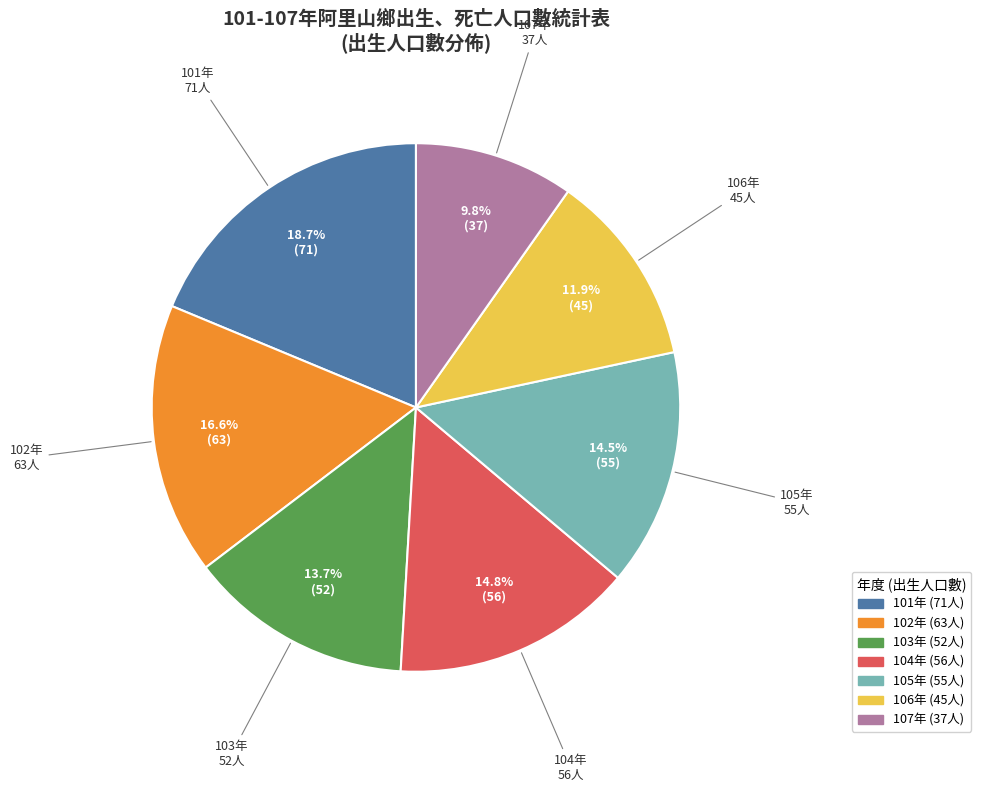

Is there a majority slice in this chart?

No